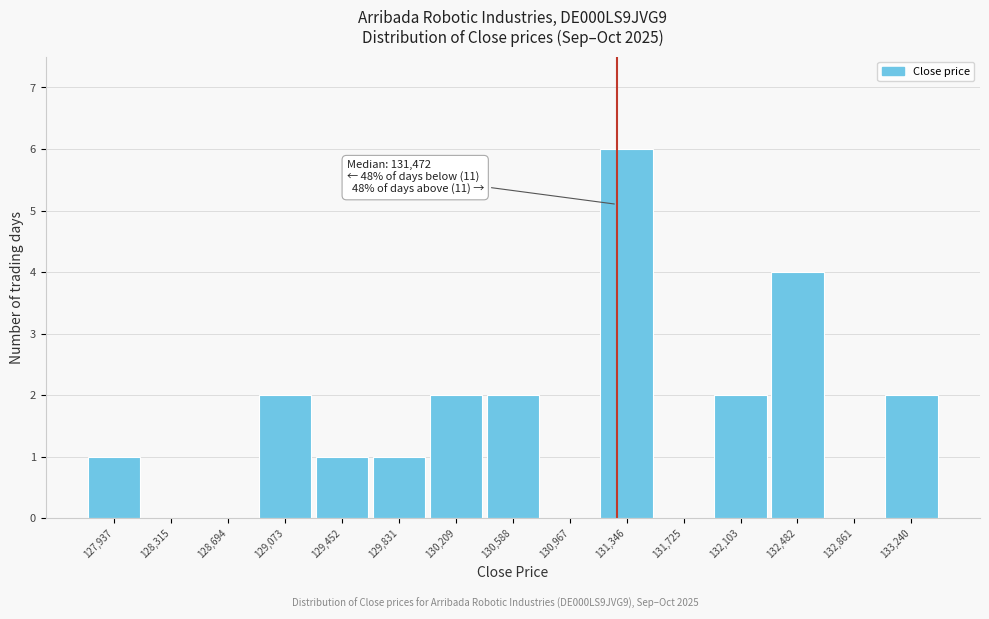

Reading right to left, list all the values displayed in this chart.

133,240=2	132,861=0	132,482=4	132,103=2	131,725=0	131,346=6	130,967=0	130,588=2	130,209=2	129,831=1	129,452=1	129,073=2	128,694=0	128,315=0	127,937=1